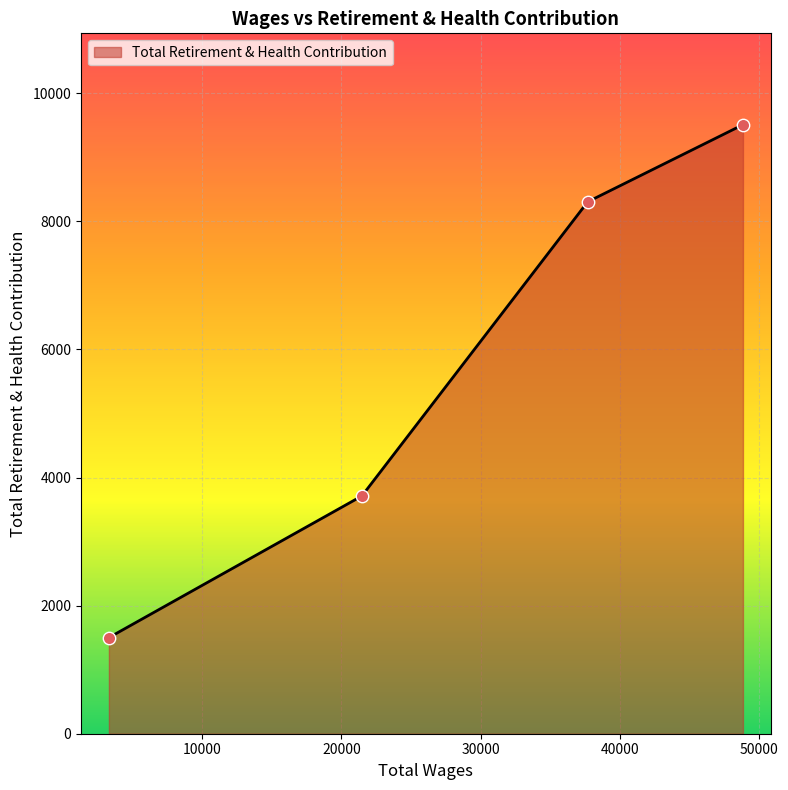

What is the sum of all values?

23030